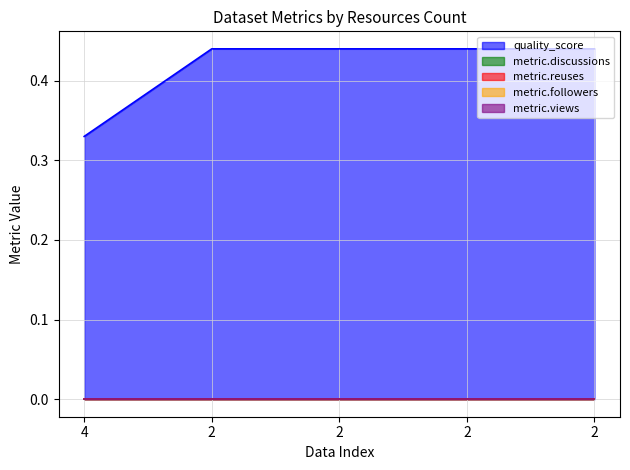

At which label does metric.views reach its minimum?

4